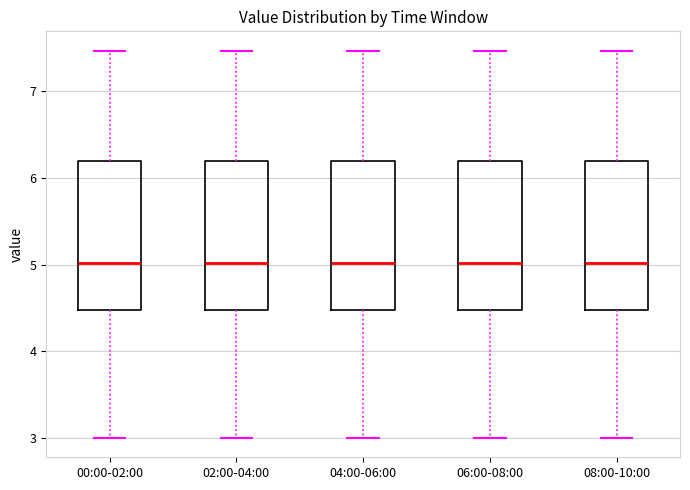

Reading left to right, read every box against the y-axis: the position of its median line, the range the box covers, and the ends of its whiskers. The values are not printed on the chart, so give them approximately, as read against the axis.

00:00-02:00: median 5.0, box 4.5 to 6.2, whiskers 3.0 to 7.5
02:00-04:00: median 5.0, box 4.5 to 6.2, whiskers 3.0 to 7.5
04:00-06:00: median 5.0, box 4.5 to 6.2, whiskers 3.0 to 7.5
06:00-08:00: median 5.0, box 4.5 to 6.2, whiskers 3.0 to 7.5
08:00-10:00: median 5.0, box 4.5 to 6.2, whiskers 3.0 to 7.5